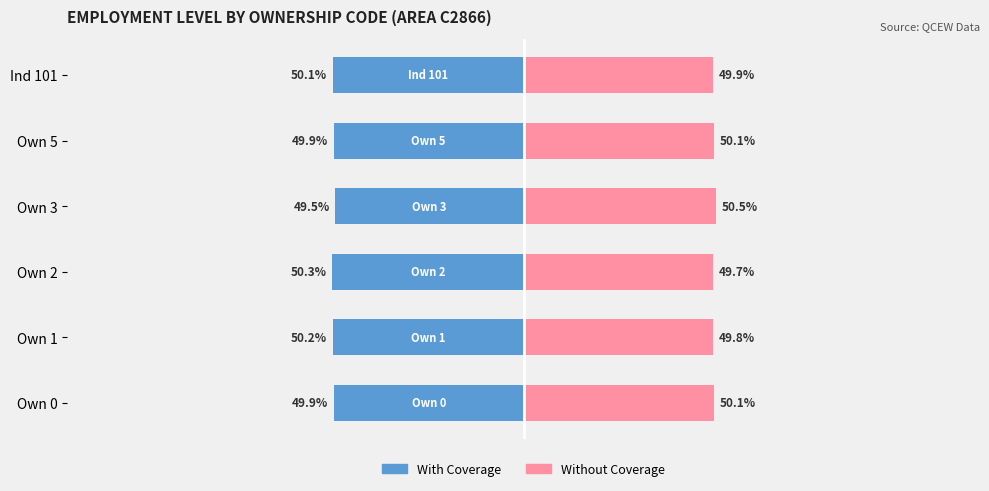

How many groups of bars are there?

6